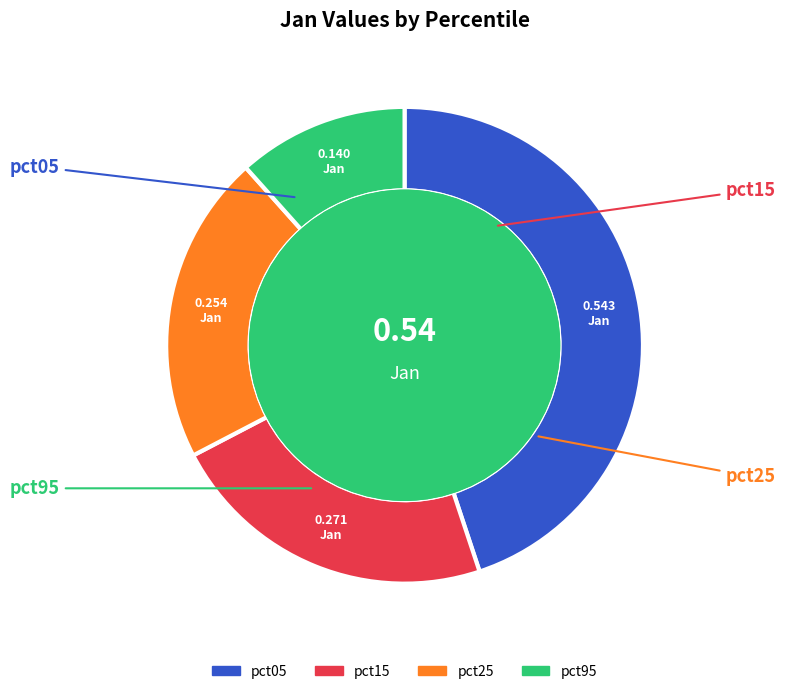

Is there any slice that represents more than half of the pie?

No